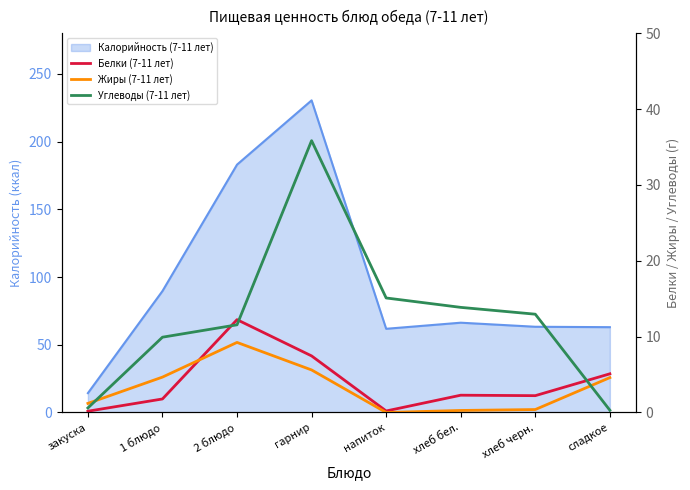

Where is the first local minimum for Белки (7-11 лет)?

напиток